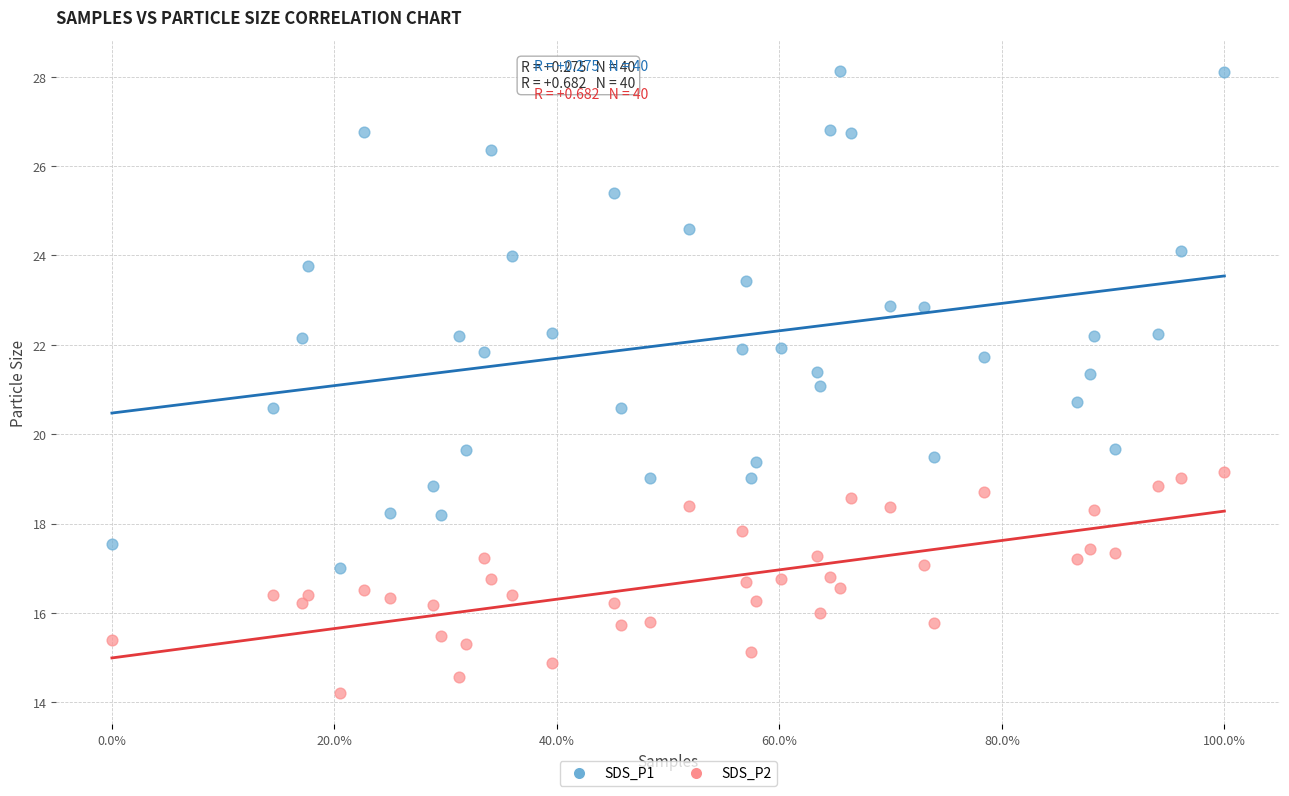

Across all data points, what is the range of X values (max minus min)?

100.0